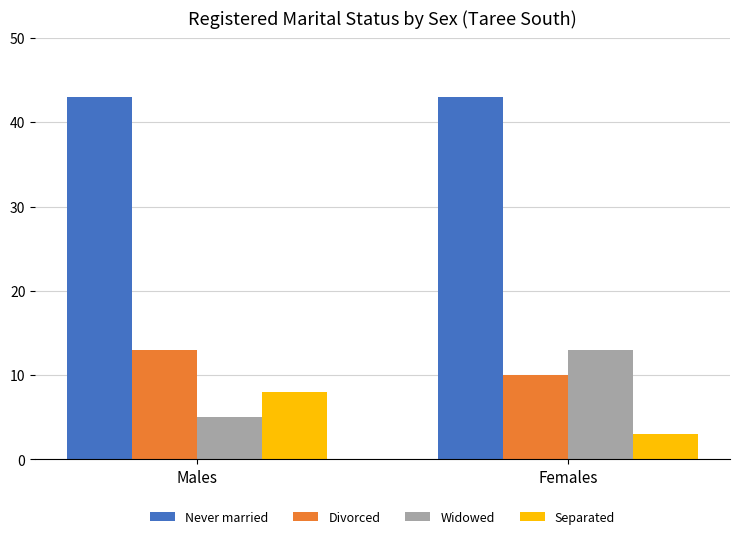

What is the highest value of the Never married series?

43